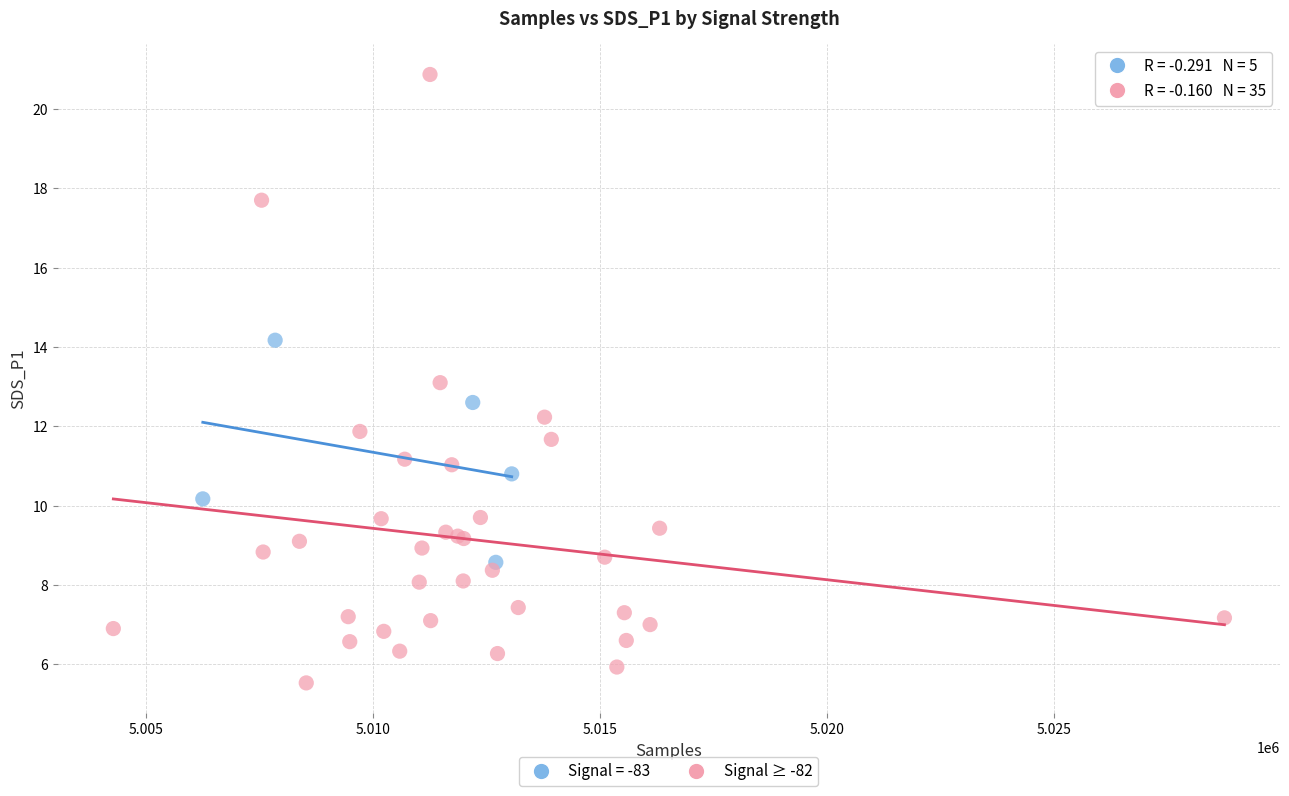

Which series has the largest Y range (max minus min)?

Signal ≥ -82